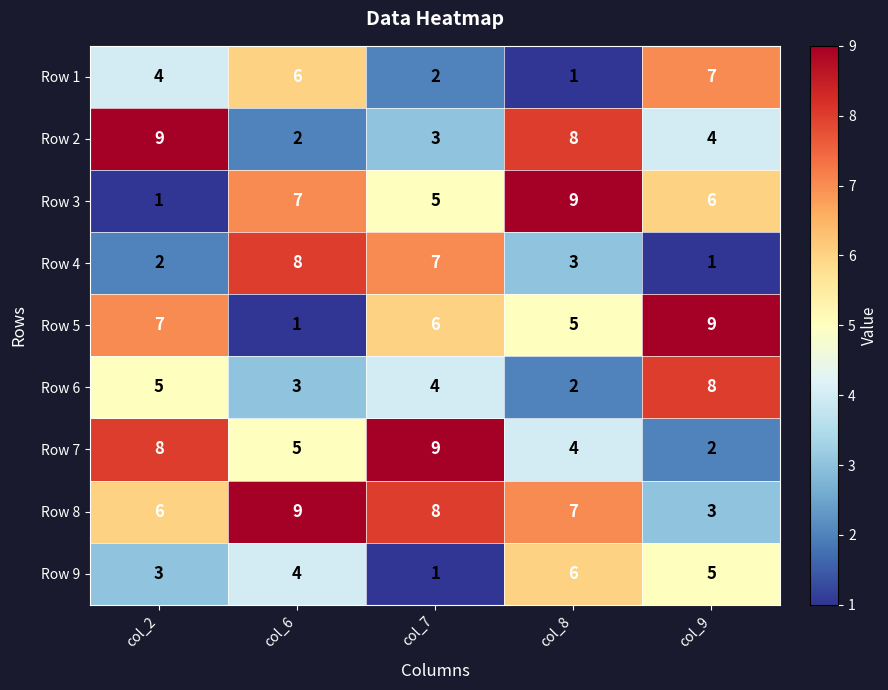

At how many categories does at least one series exceed 2?

5